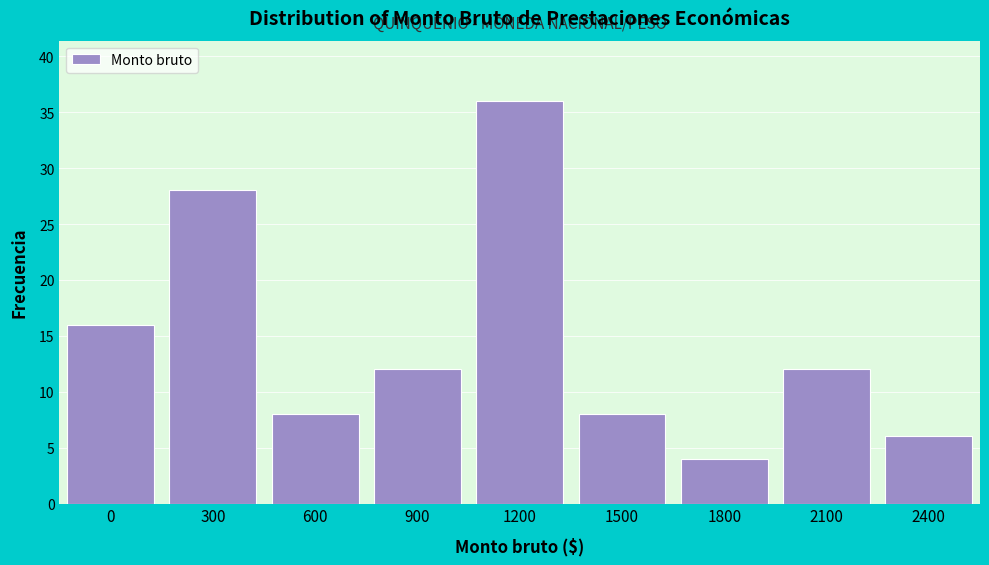

Reading left to right, what are all the values shown in this chart?

0=16	300=28	600=8	900=12	1200=36	1500=8	1800=4	2100=12	2400=6